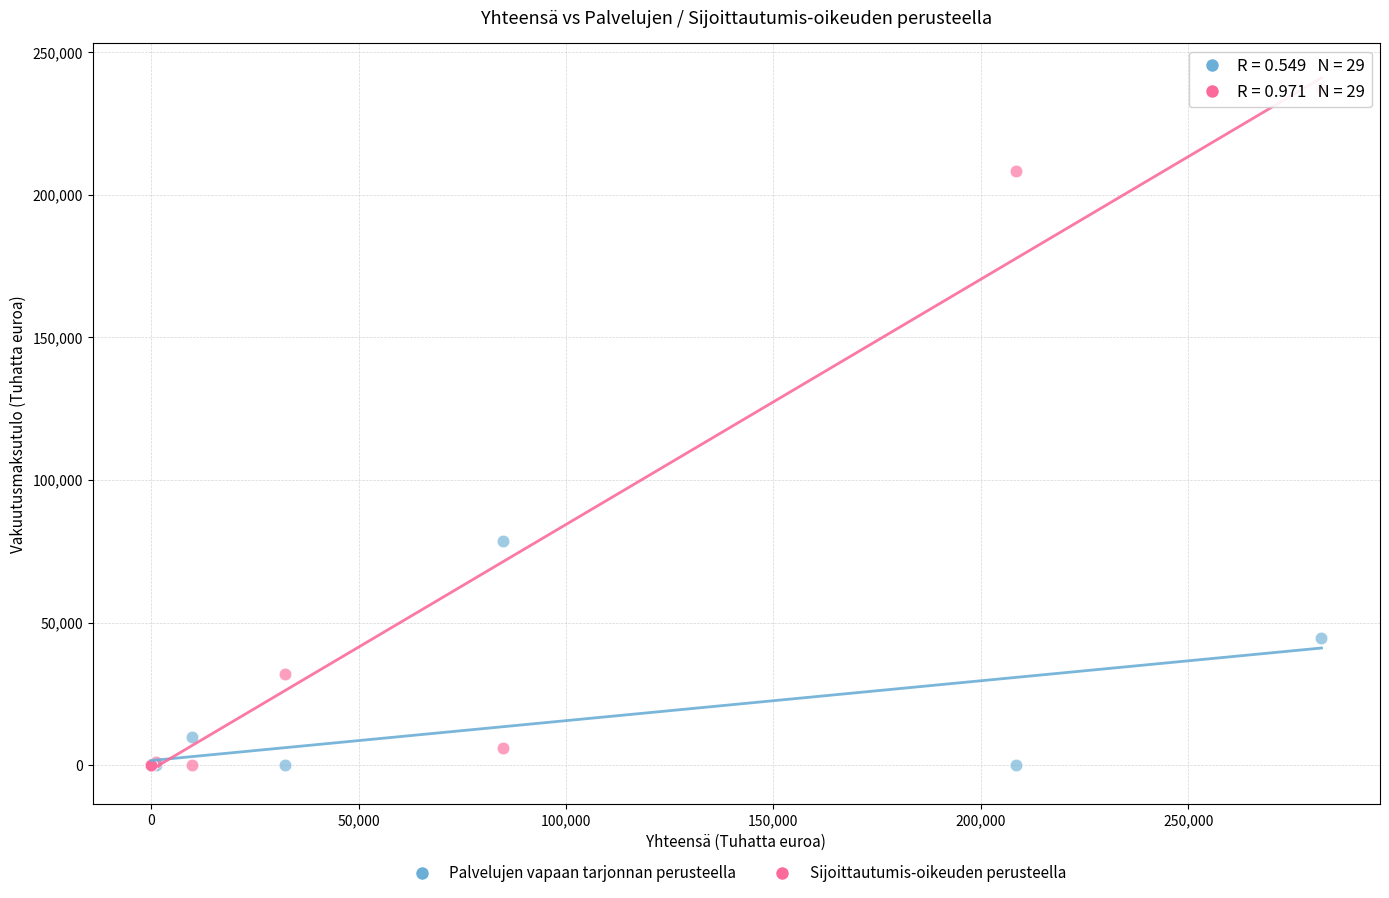

Which series contains the highest Y value?

Sijoittautumis-oikeuden perusteella